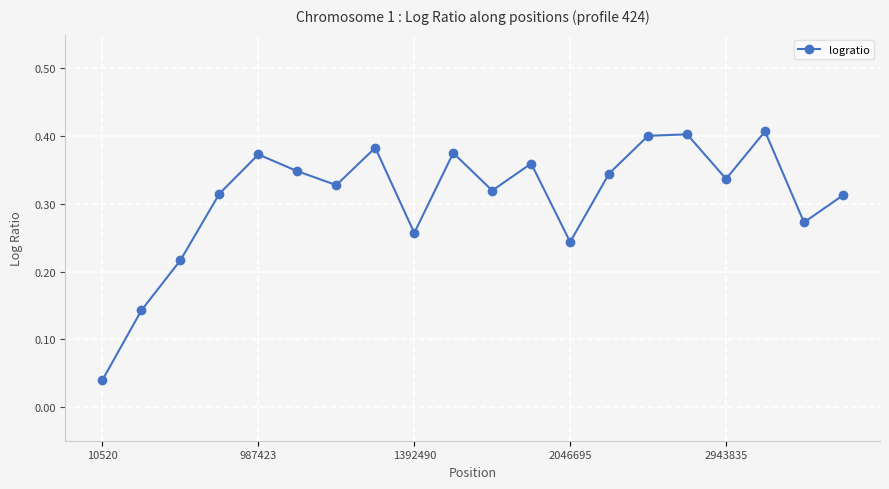

How many points are higher than both their immediate neighbors (excluding endpoints)?

6